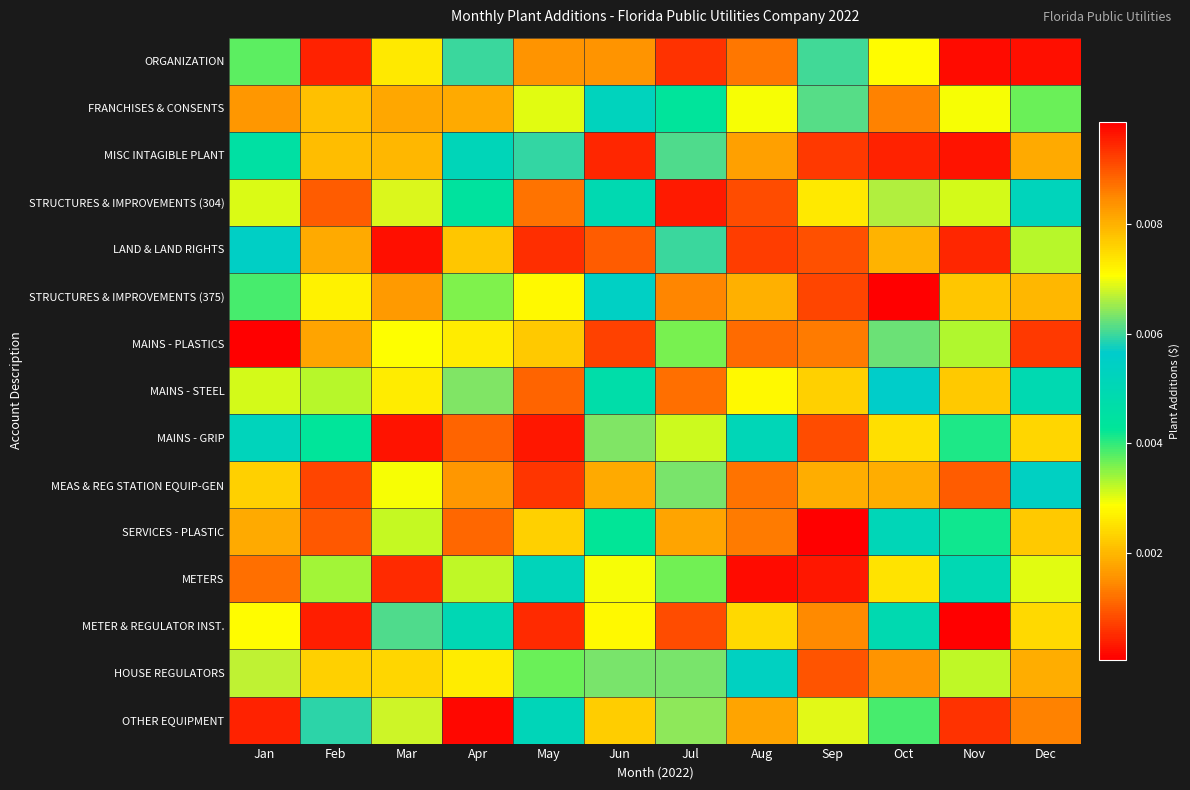

What is the total value across all series at Jul?

0.1